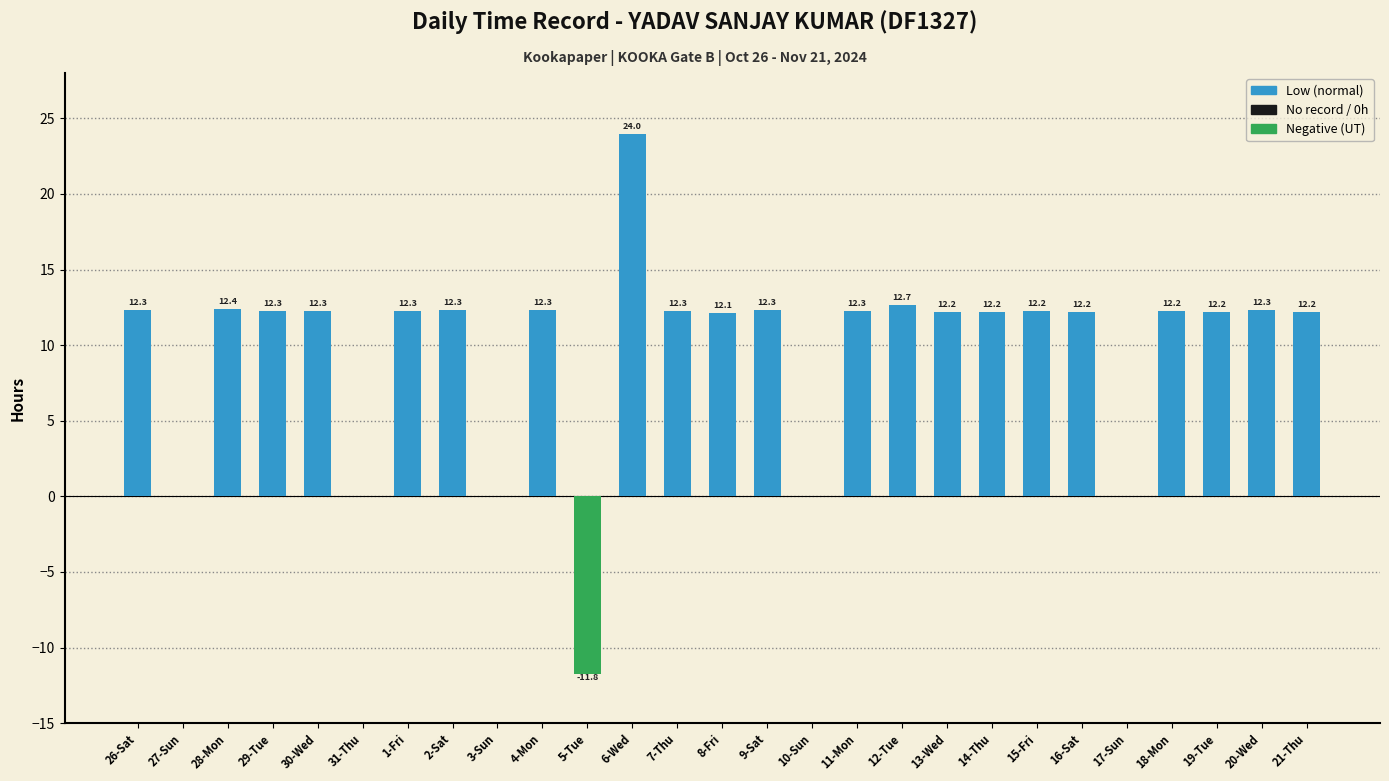

Between 12-Tue and 14-Thu, which is larger?

12-Tue